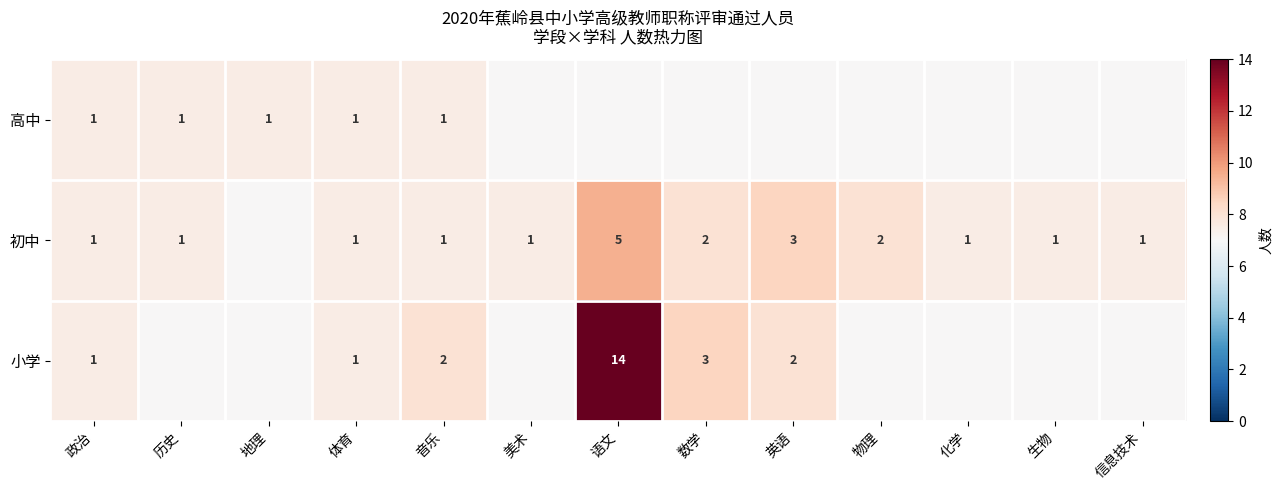

What is the total value across all series at 体育?

3.0